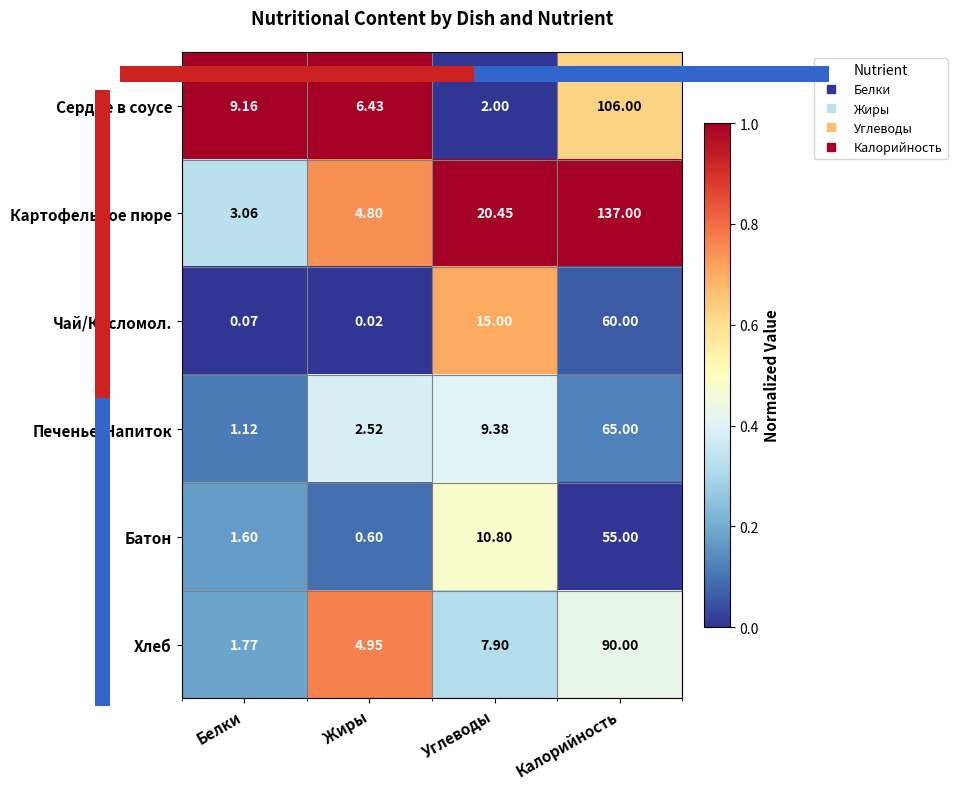

At which category is the sum across all series the highest?

Калорийность